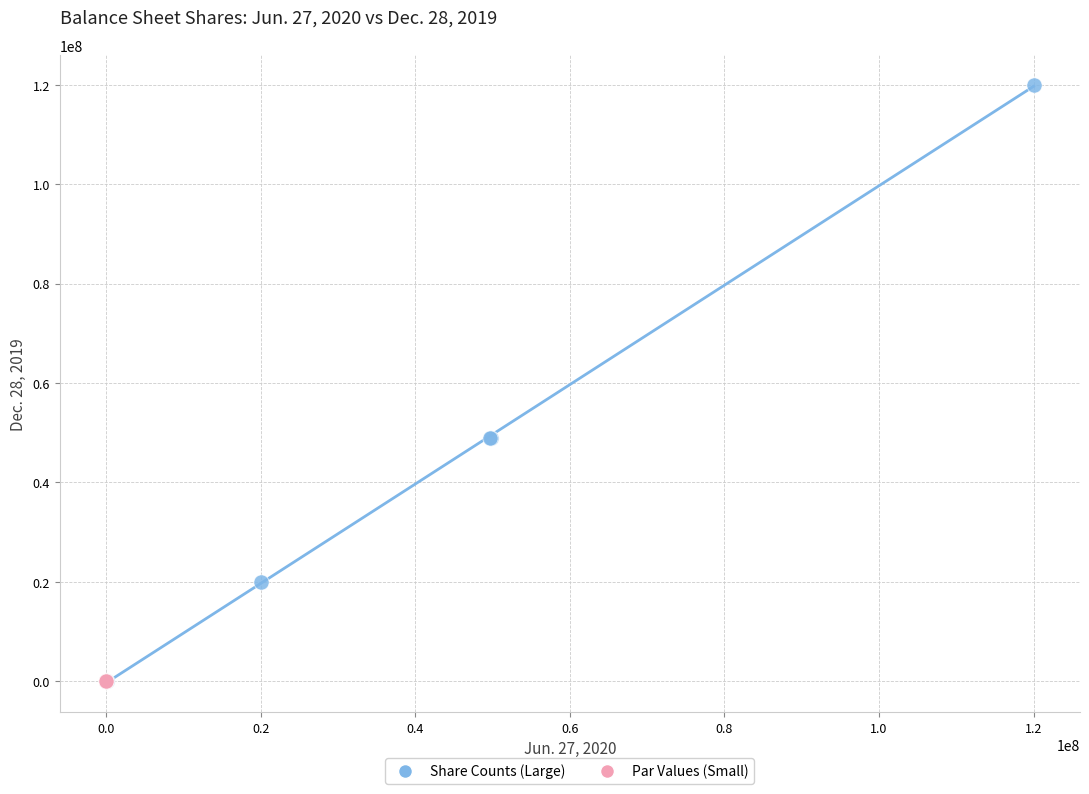

Which series has the widest spread of Y values?

Share Counts (Large)